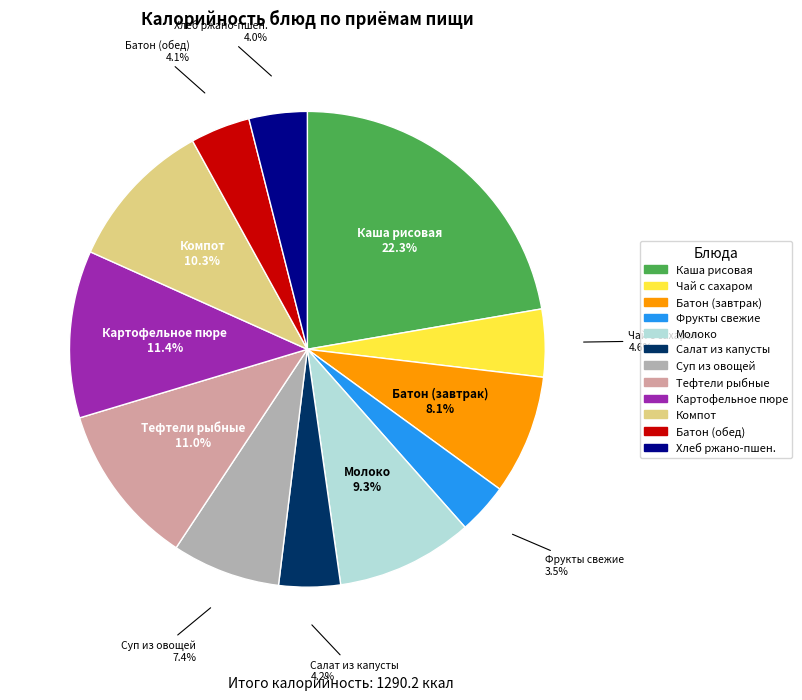

Is there any slice that represents more than half of the pie?

No